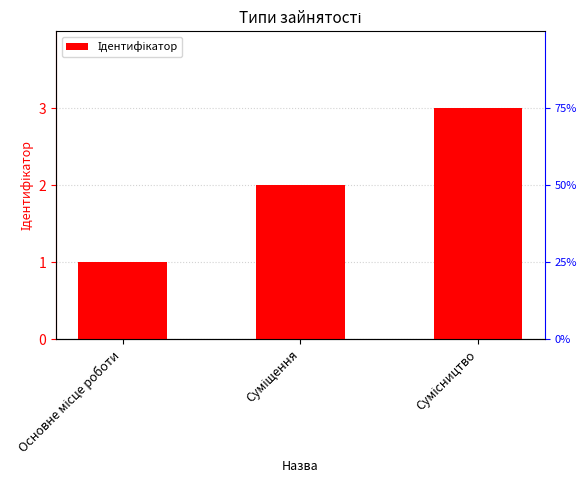

Is it true that the value at Основне місце роботи is 1?

True